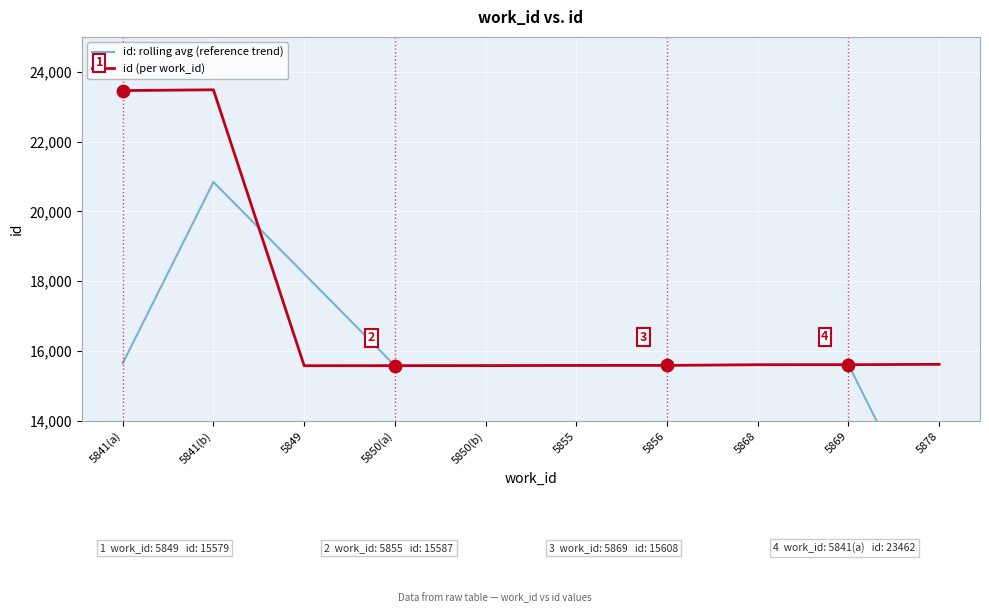

Is the value of id: rolling avg (reference trend) at 5841(a) greater than the value of id (per work_id) at 5849?

Yes